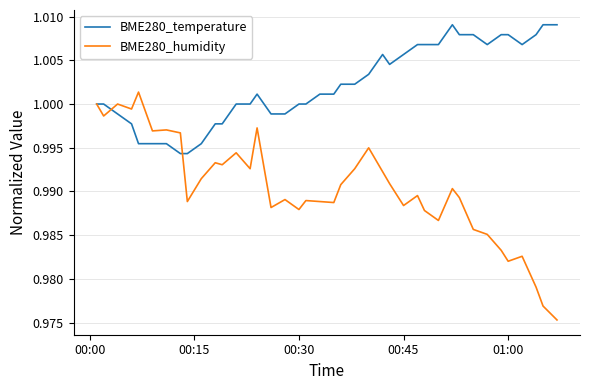

List the series in order of their overall mean, lowest first.

BME280_humidity, BME280_temperature